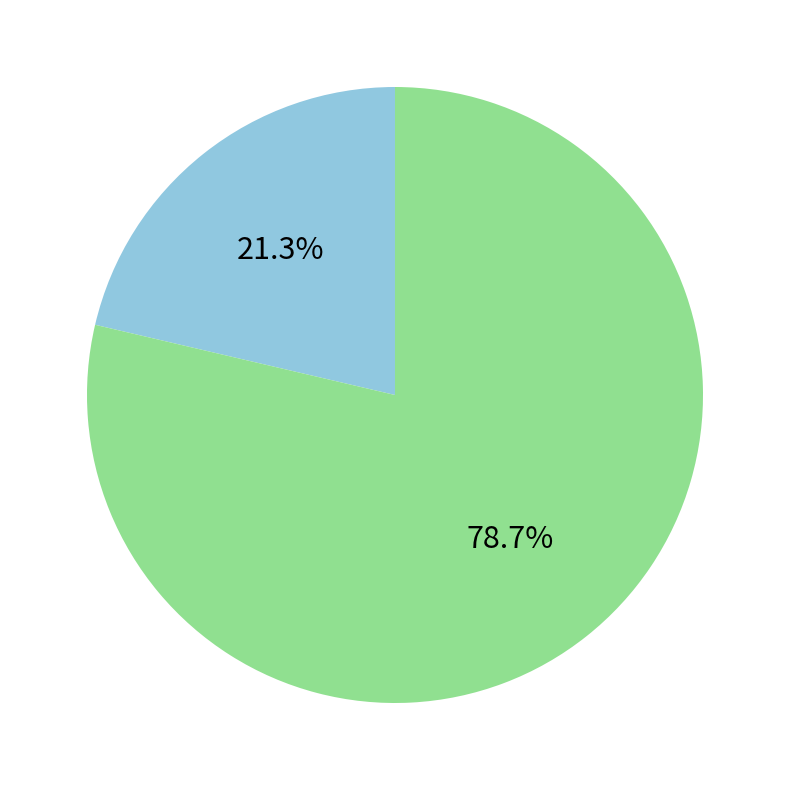

Does any single category account for the majority?

Yes